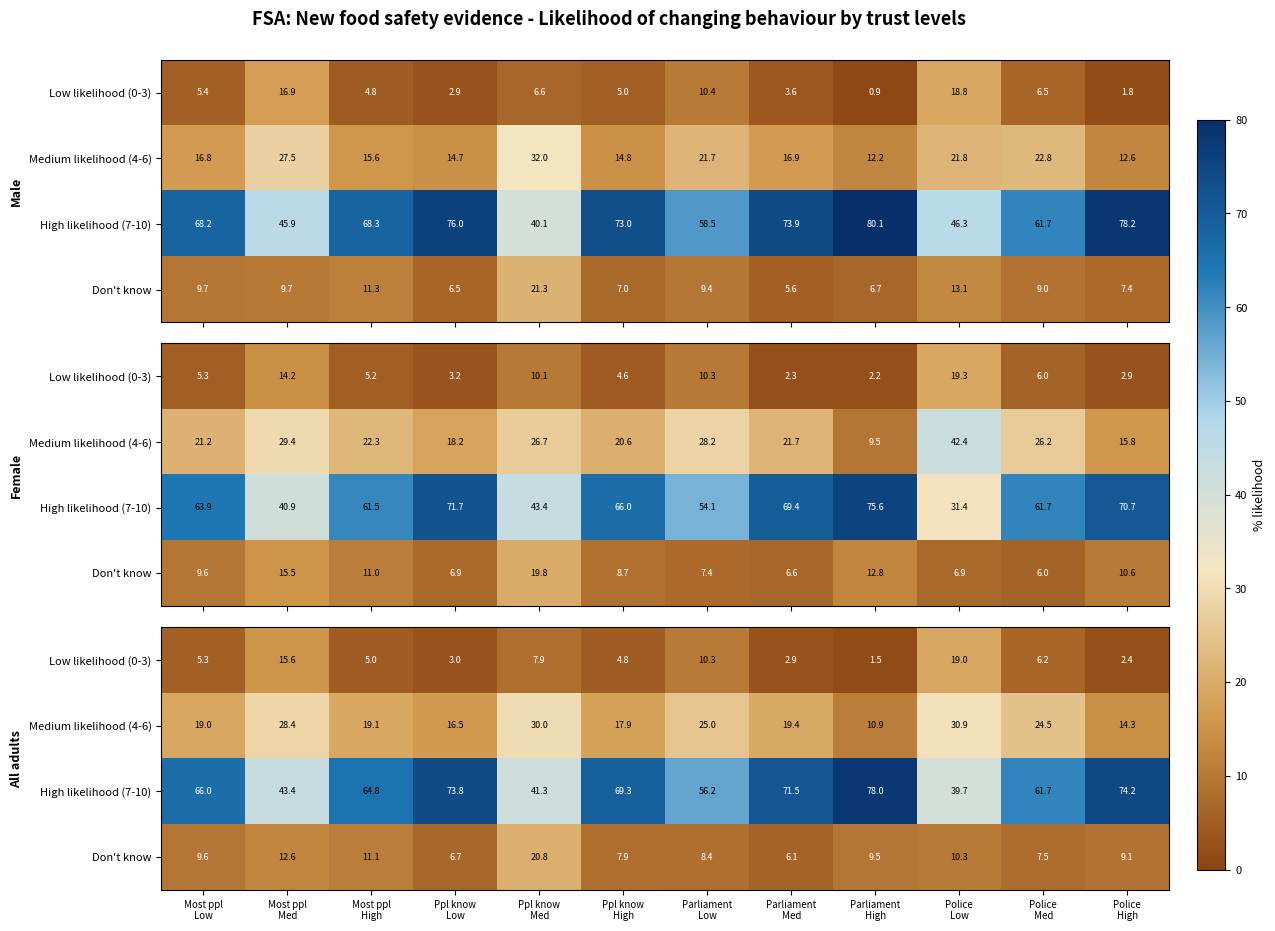

How many values in the Don't know series are below 9?

5